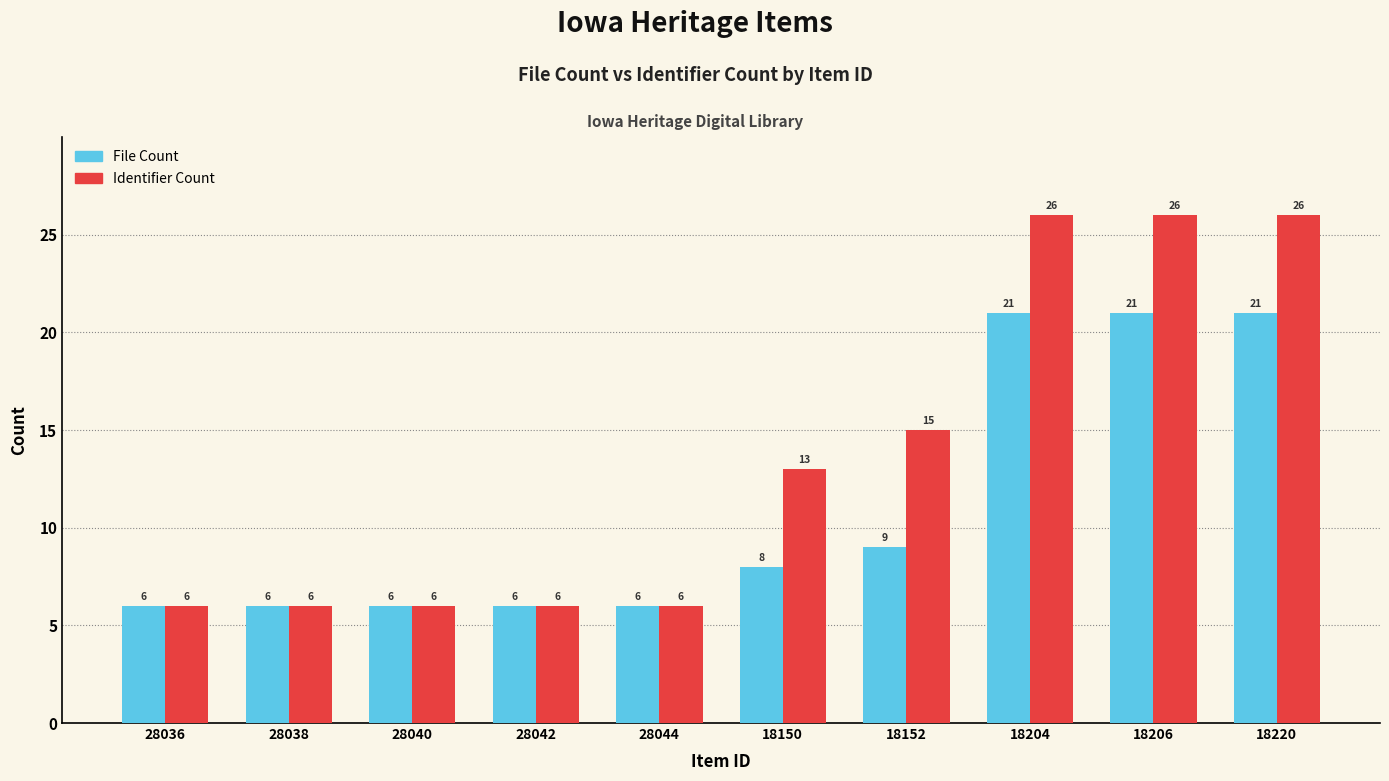

What is the label of the 8th bar from the right?

28040